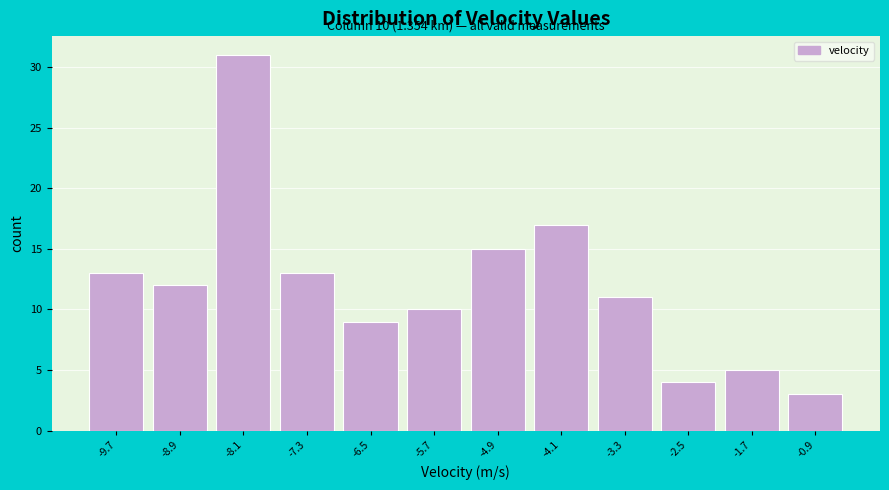

Over which range of the x-axis is the bar tallest?

-8.5 to -7.7